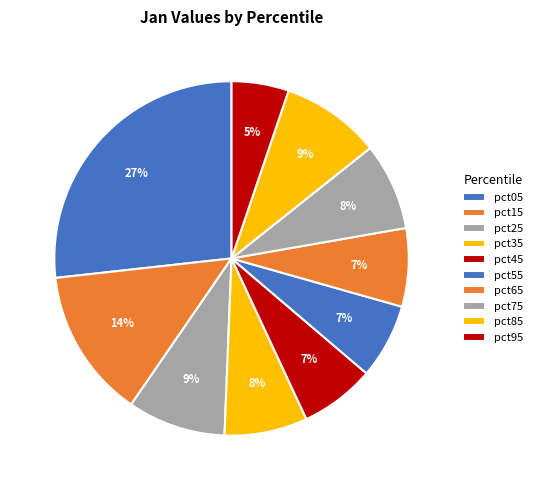

Combined, what portion of the pie is pct05 and pct55?

33.6%